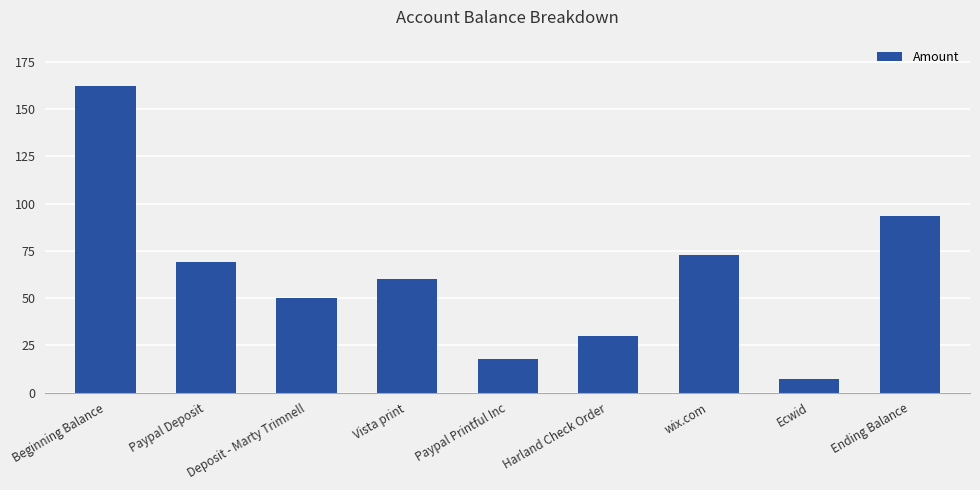

What is the label of the 1st bar from the left?

Beginning Balance